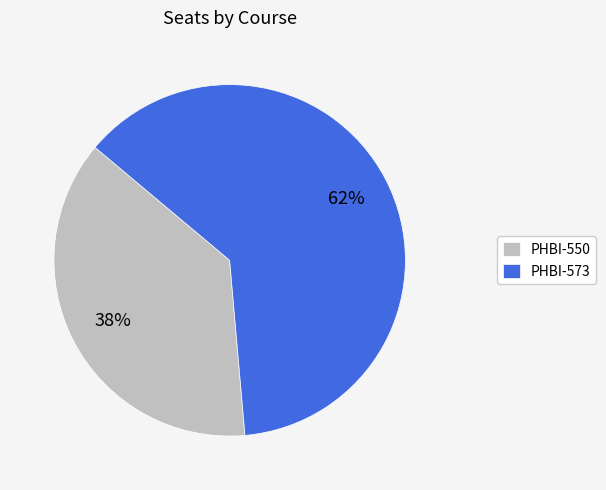

Which category has the biggest portion of the pie?

PHBI-573